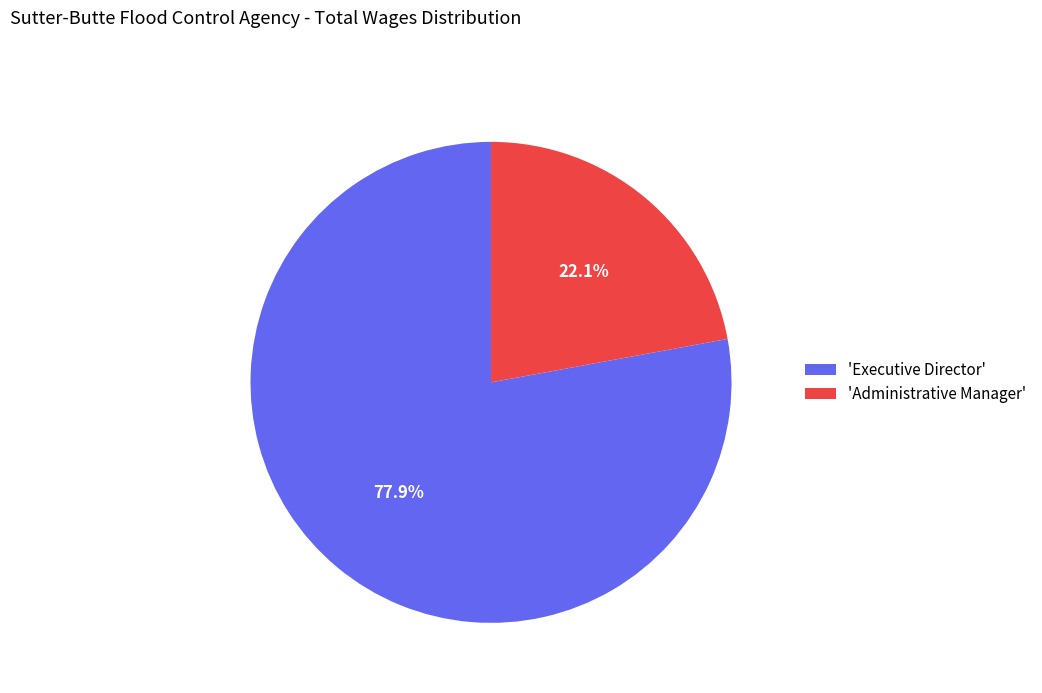

Rank the categories by value from lowest to highest.

'Administrative Manager', 'Executive Director'